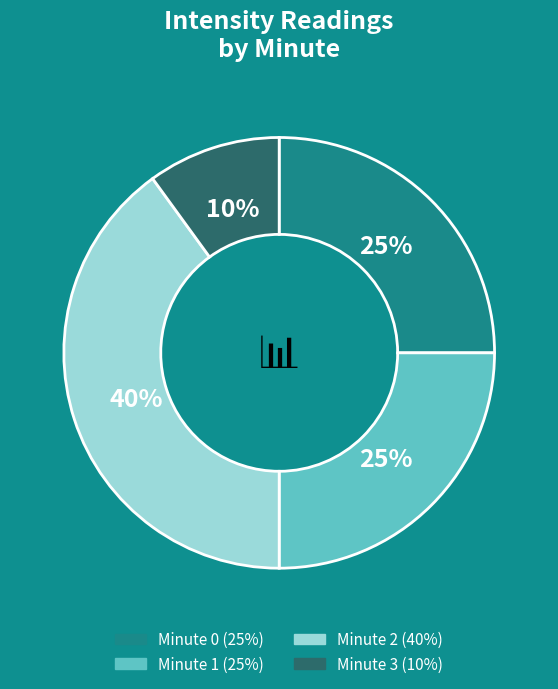

Combined, do Minute 1 and Minute 3 account for over 50%?

No